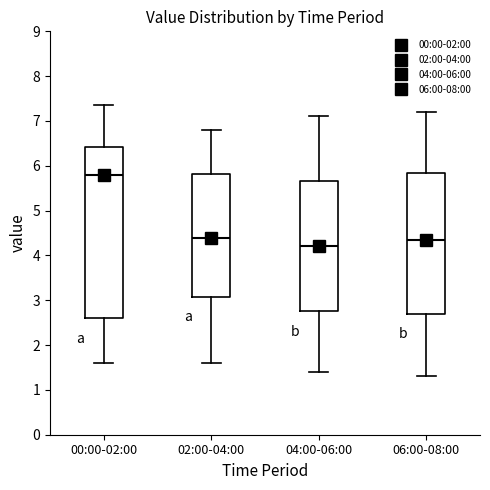

Reading left to right, transcribe this box plot: for each box, give where its median line is, the range the box spans, and where its two whiskers end, as read against the y-axis. The values are not printed on the chart, so give them approximately, as read against the axis.

00:00-02:00: median 5.8, box 2.6 to 6.4, whiskers 1.6 to 7.4
02:00-04:00: median 4.4, box 3.1 to 5.8, whiskers 1.6 to 6.8
04:00-06:00: median 4.2, box 2.8 to 5.7, whiskers 1.4 to 7.1
06:00-08:00: median 4.4, box 2.7 to 5.9, whiskers 1.3 to 7.2